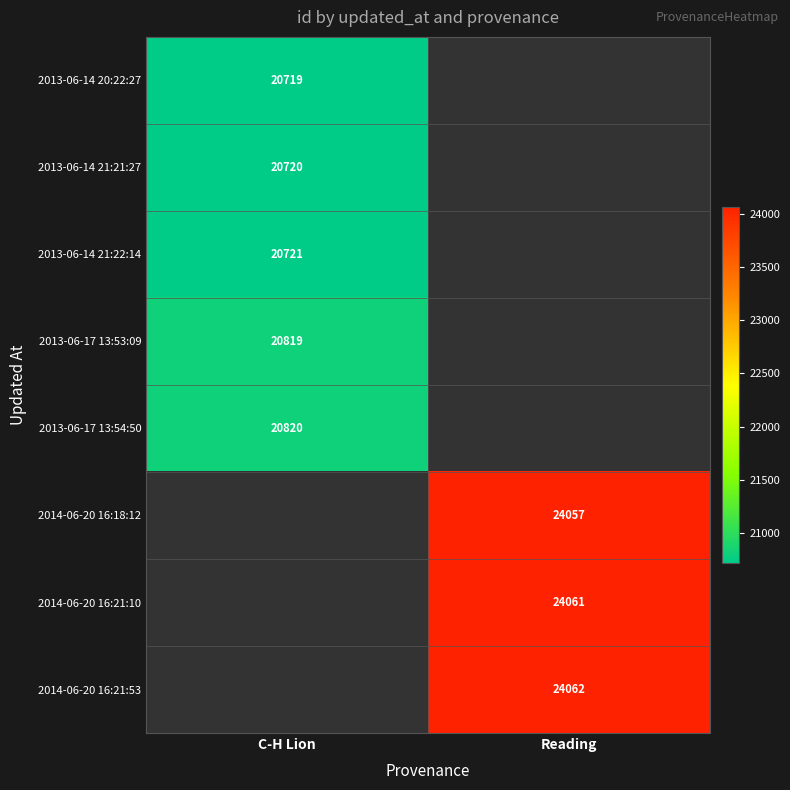

What is the smallest value displayed?

20719.0